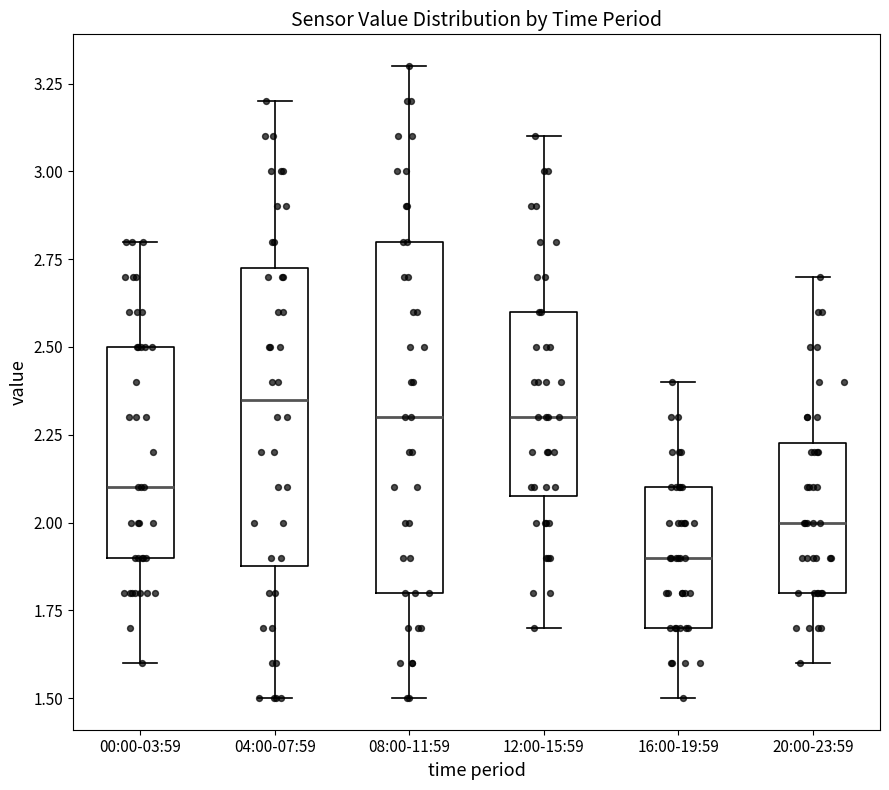

Reading left to right, read every box against the y-axis: the position of its median line, the range the box covers, and the ends of its whiskers. The values are not printed on the chart, so give them approximately, as read against the axis.

00:00-03:59: median 2.10, box 1.90 to 2.50, whiskers 1.60 to 2.80
04:00-07:59: median 2.35, box 1.90 to 2.75, whiskers 1.50 to 3.20
08:00-11:59: median 2.30, box 1.80 to 2.80, whiskers 1.50 to 3.30
12:00-15:59: median 2.30, box 2.10 to 2.60, whiskers 1.70 to 3.10
16:00-19:59: median 1.90, box 1.70 to 2.10, whiskers 1.50 to 2.40
20:00-23:59: median 2.00, box 1.80 to 2.25, whiskers 1.60 to 2.70